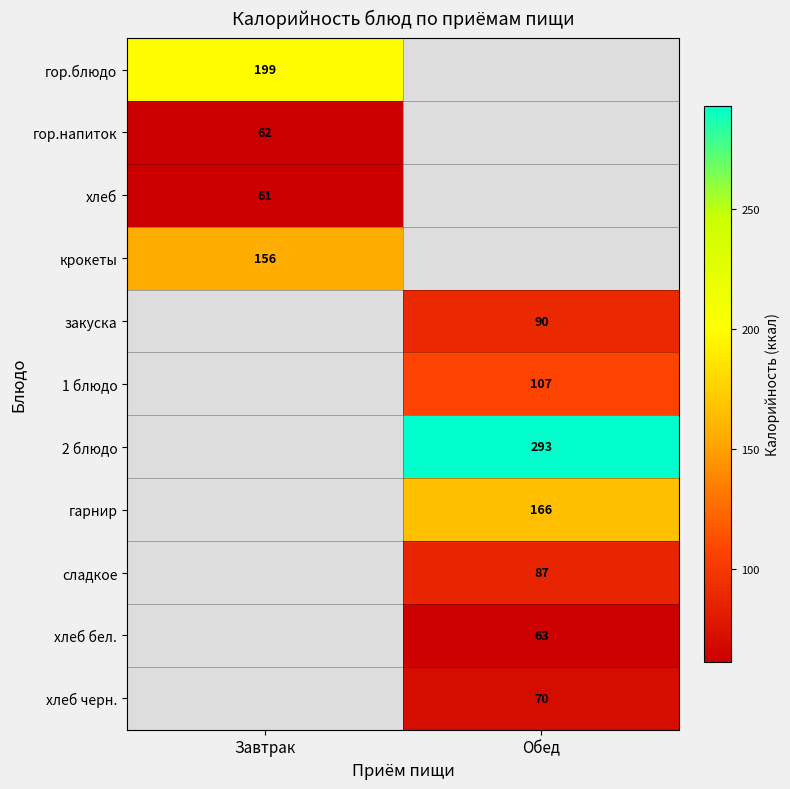

Is it true that закуска equals 24 at Обед?

False